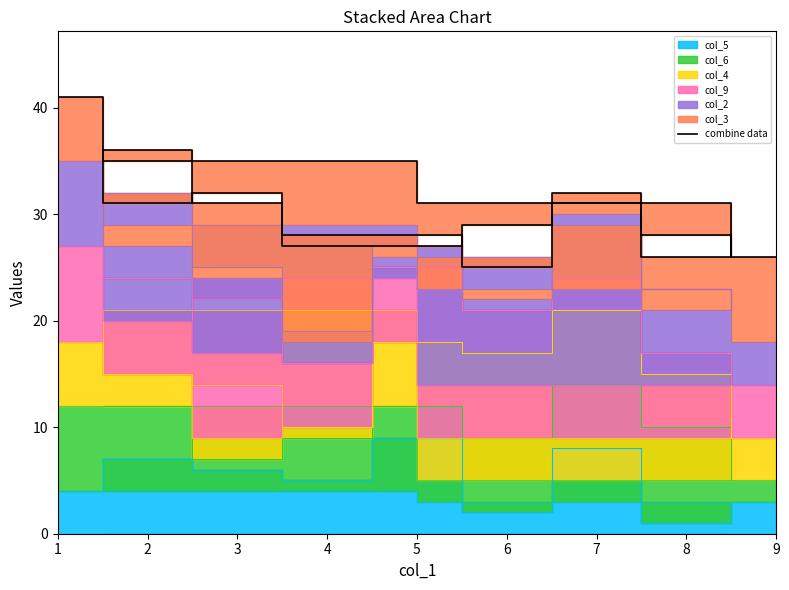

How many lines are shown in the chart?

1